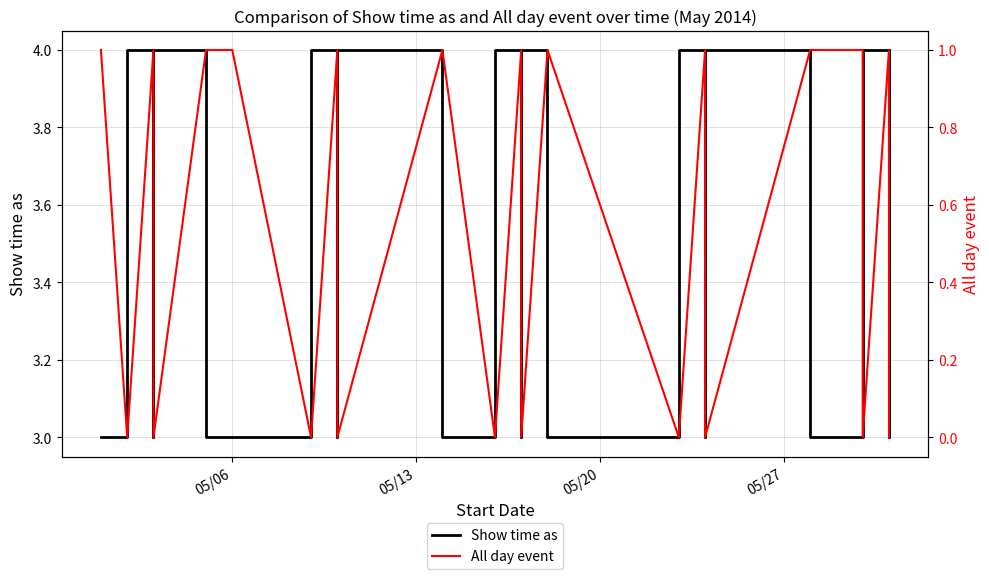

How many lines are shown in the chart?

2